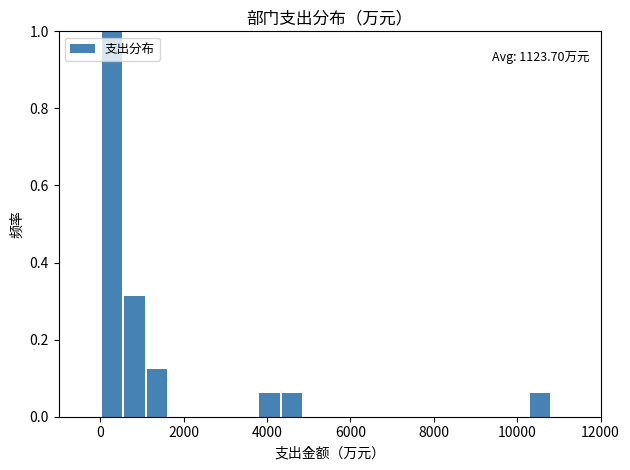

Read against the x-axis, roughly where is the centre of the tallest bar?

200